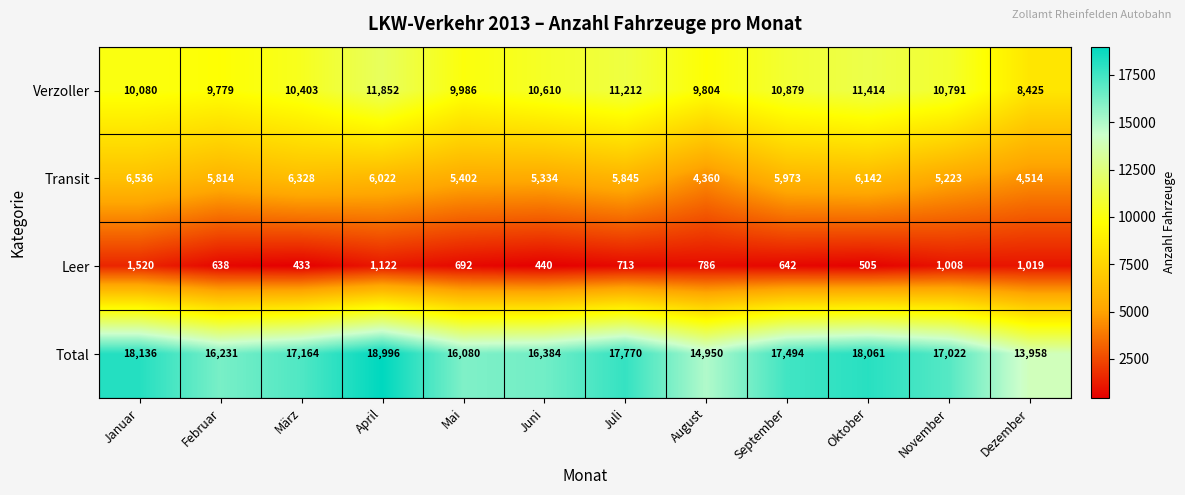

At how many categories does at least one series exceed 11488?

12